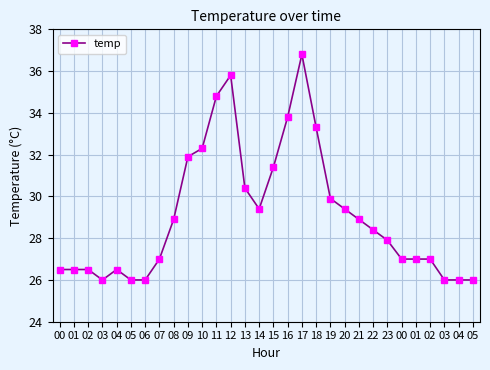

Does the chart display data point markers on the line(s)?

Yes